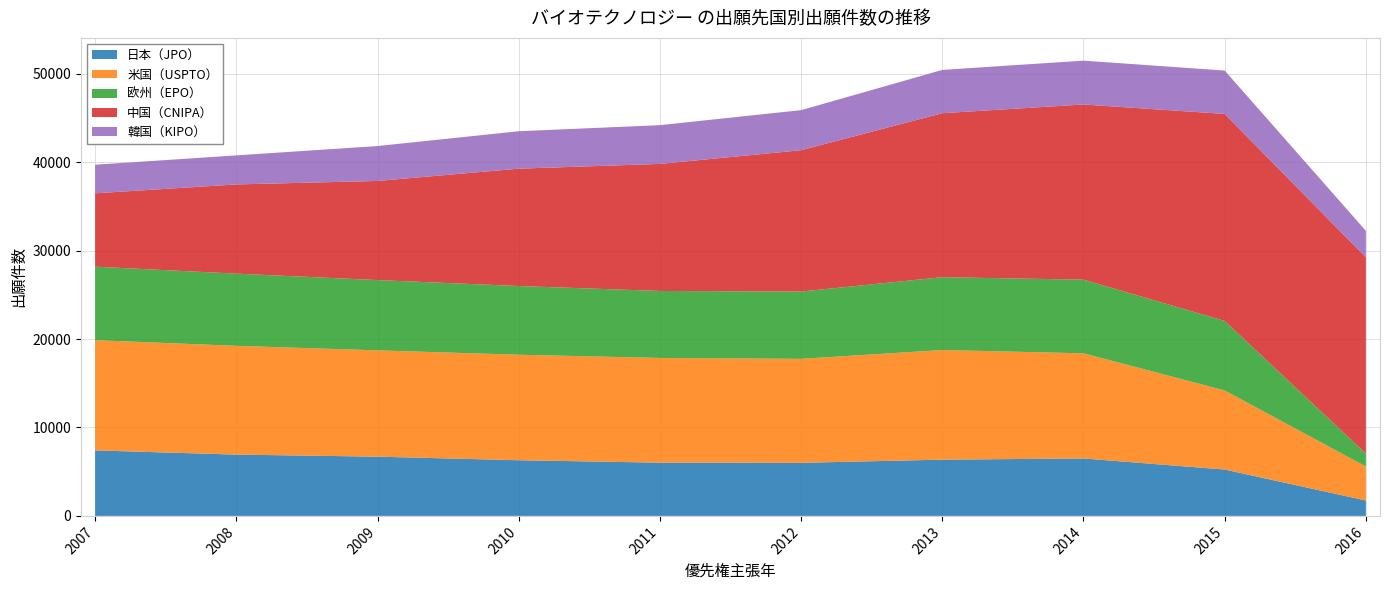

Reading left to right, list all the values displayed in this chart.

日本（JPO）: 2007=7407	2008=6931	2009=6699	2010=6294	2011=6020	2012=6002	2013=6361	2014=6494	2015=5242	2016=1742
米国（USPTO）: 2007=12462	2008=12296	2009=12016	2010=11929	2011=11838	2012=11757	2013=12394	2014=11888	2015=8942	2016=3838
欧州（EPO）: 2007=8309	2008=8163	2009=7948	2010=7767	2011=7574	2012=7607	2013=8234	2014=8327	2015=7861	2016=1466
中国（CNIPA）: 2007=8296	2008=10087	2009=11207	2010=13269	2011=14365	2012=15980	2013=18541	2014=19807	2015=23402	2016=22191
韓国（KIPO）: 2007=3229	2008=3284	2009=3946	2010=4232	2011=4381	2012=4528	2013=4894	2014=4955	2015=4905	2016=2993